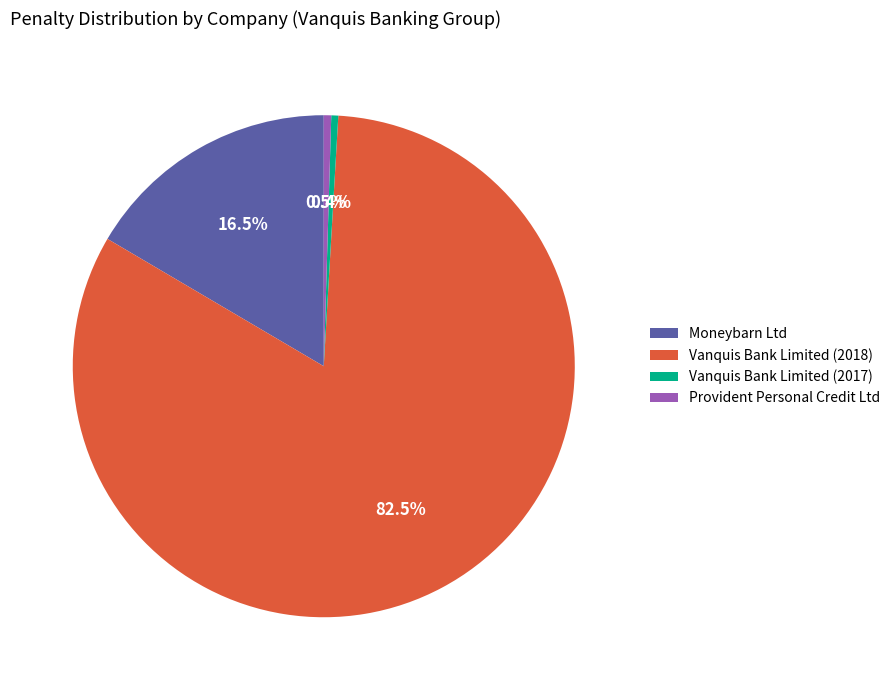

What is the largest slice in the pie chart?

Vanquis Bank Limited (2018)